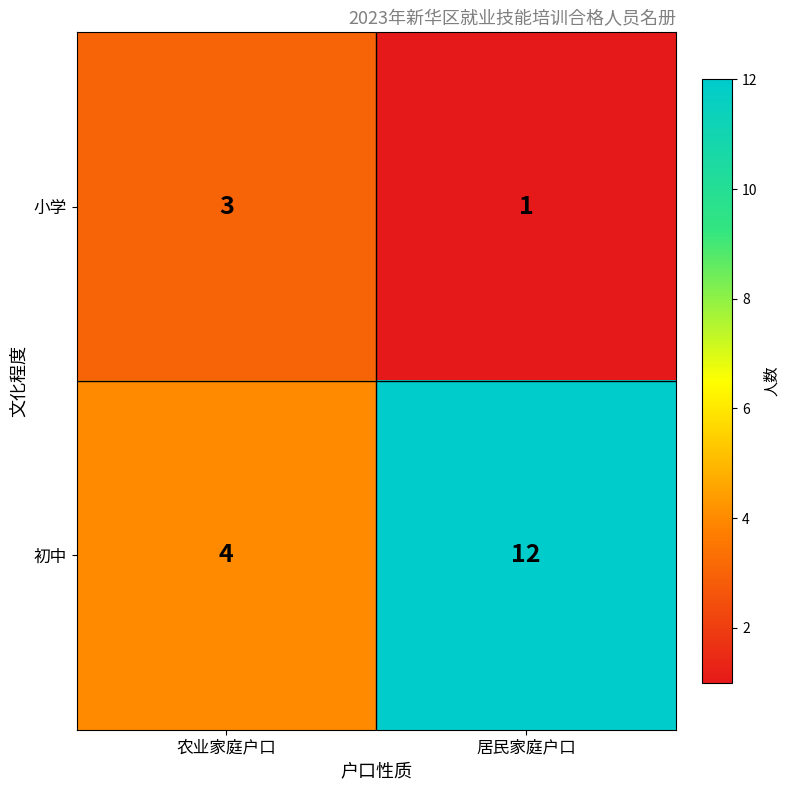

Is it true that 初中 equals 12 at 居民家庭户口?

True